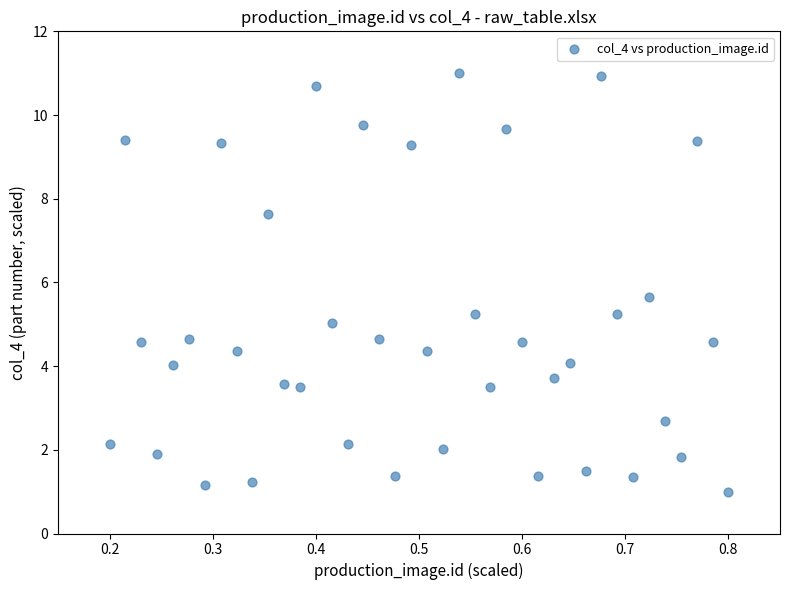

What Y value in the scatter plot is closest to 6?

5.7